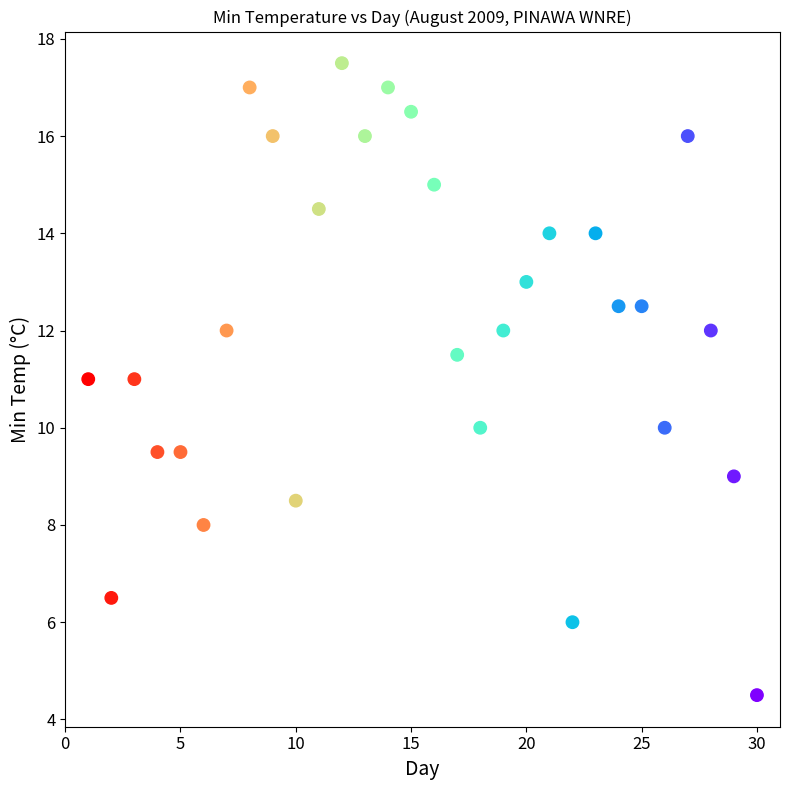

What is the range of X values (max minus min)?

29.0